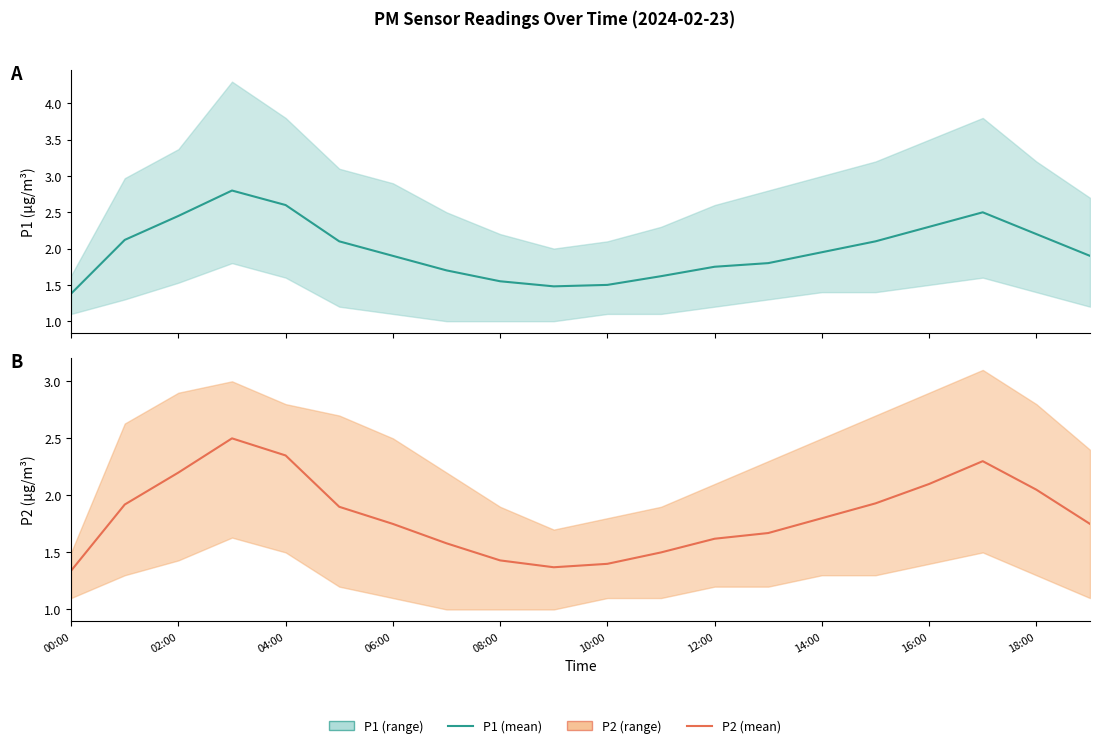

Which has a higher value, 04:00 or 14:00?

04:00